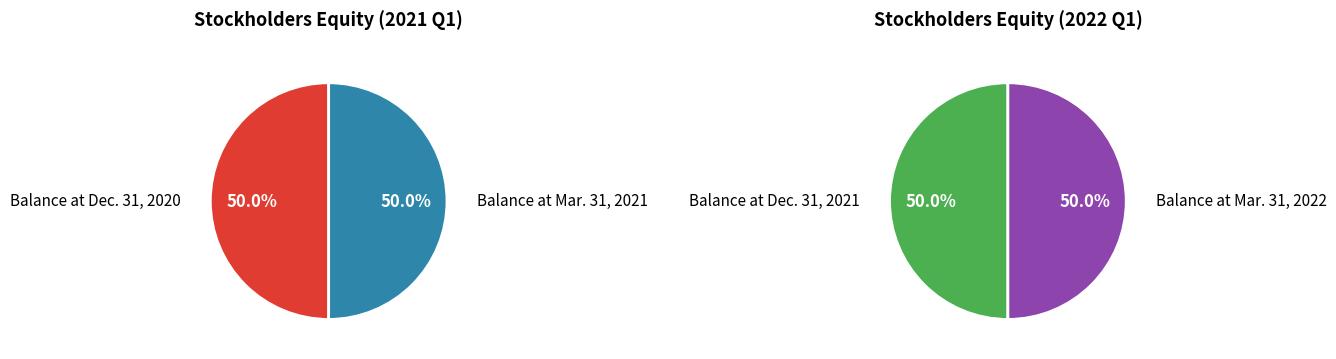

Which has a higher value, Balance at Mar. 31, 2022 or Balance at Dec. 31, 2020?

Balance at Dec. 31, 2020